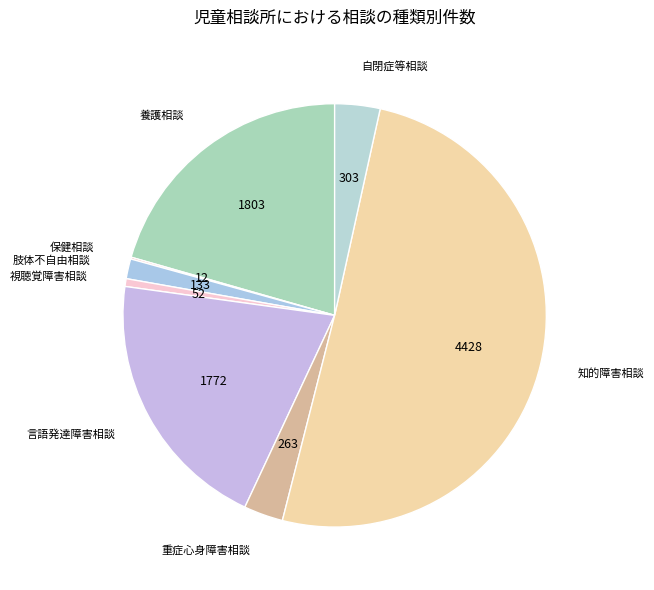

Which slice is the largest?

知的障害相談